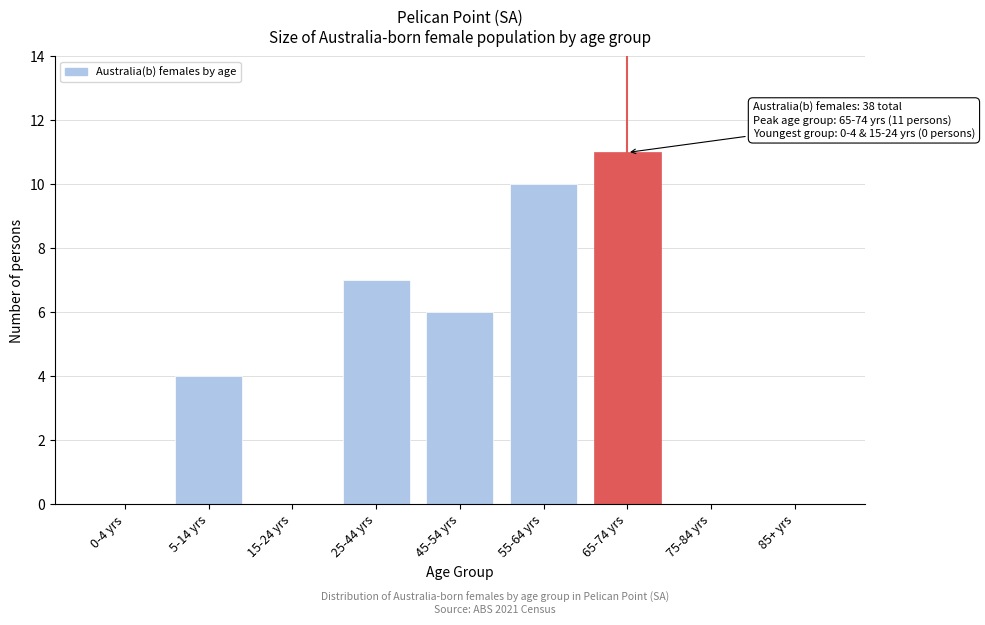

Reading right to left, transcribe all the data shown in this chart.

85+ yrs=0	75-84 yrs=0	65-74 yrs=11	55-64 yrs=10	45-54 yrs=6	25-44 yrs=7	15-24 yrs=0	5-14 yrs=4	0-4 yrs=0